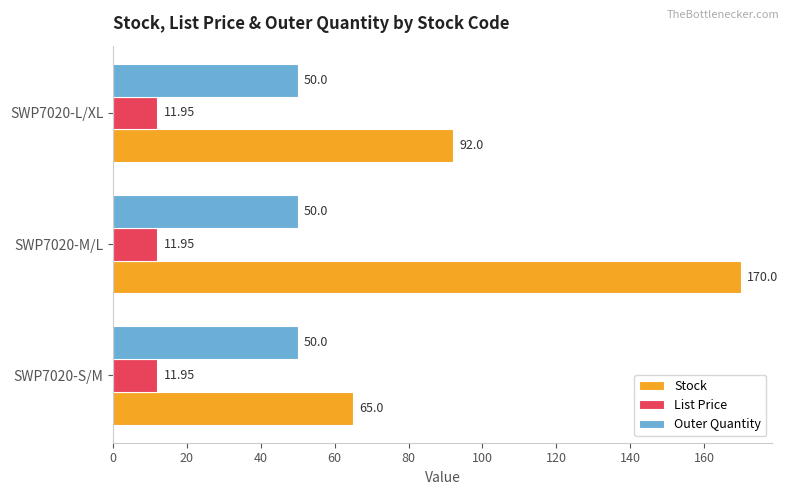

Is the value of List Price at SWP7020-M/L greater than the value of Outer Quantity at SWP7020-M/L?

No